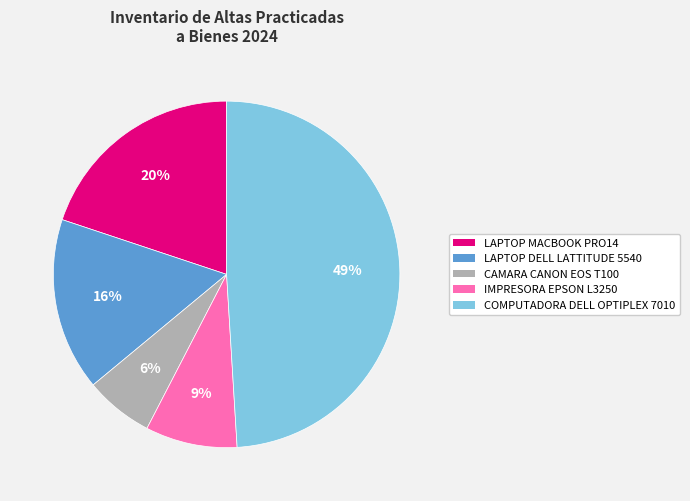

To the nearest percent, what is the difference between the largest and smallest slice percentages?

43%